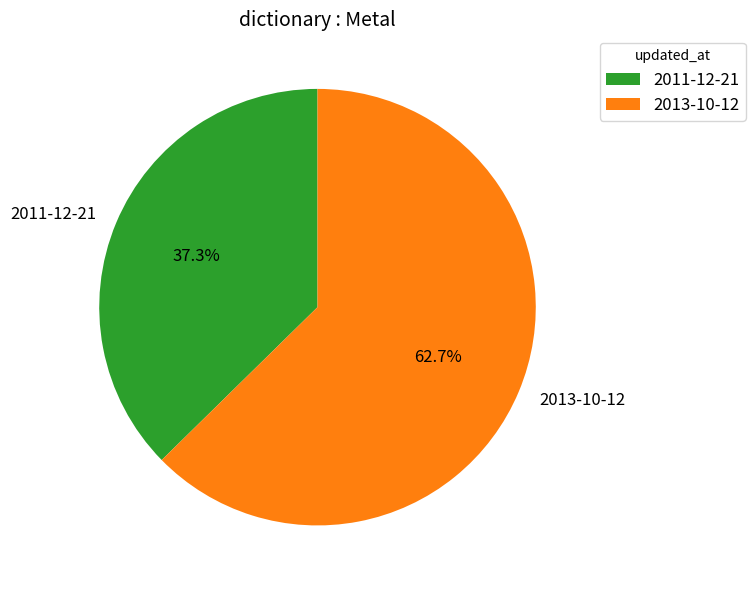

To the nearest percent, what is the average slice percentage?

50%